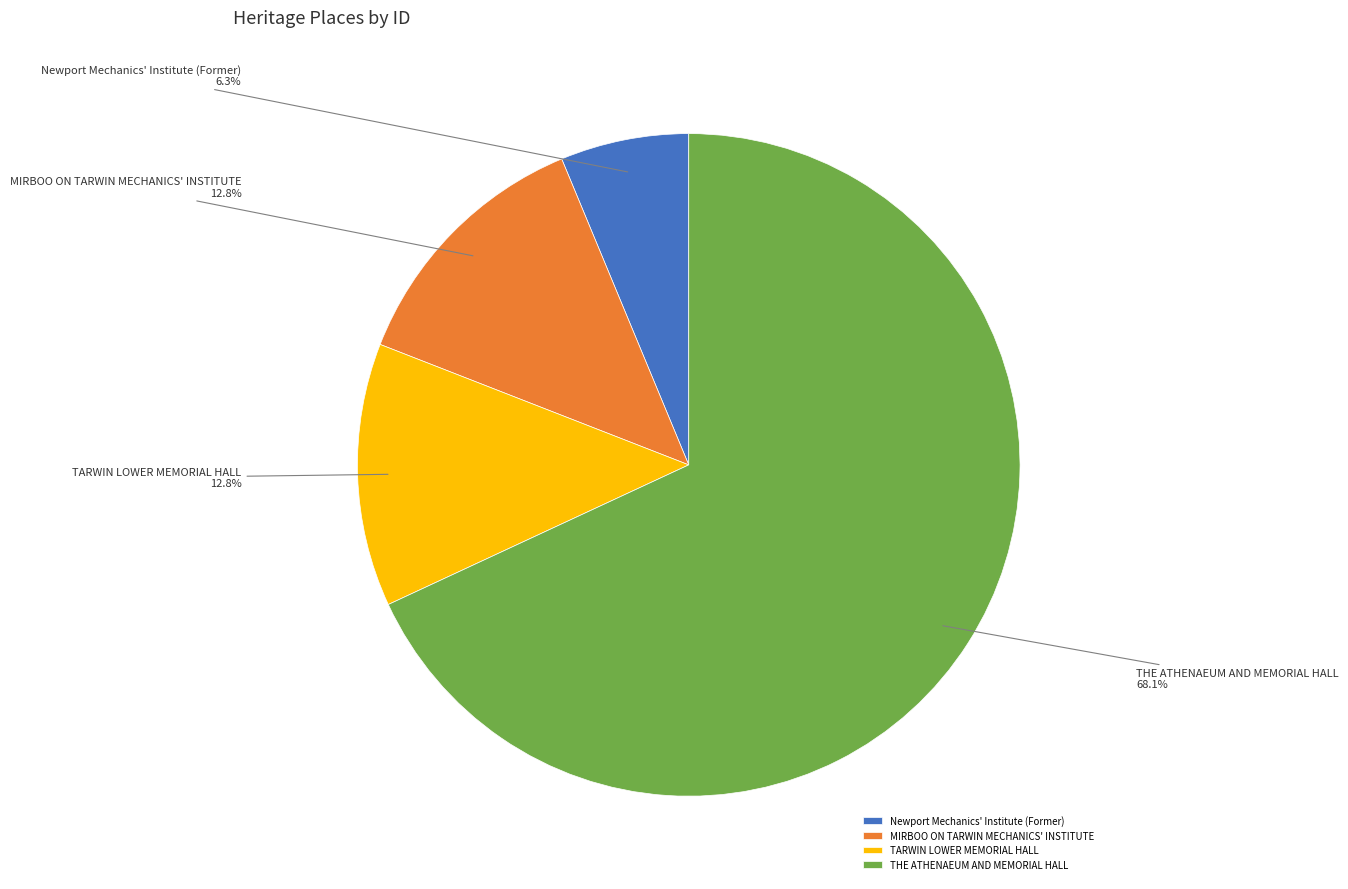

Which category accounts for the majority?

THE ATHENAEUM AND MEMORIAL HALL